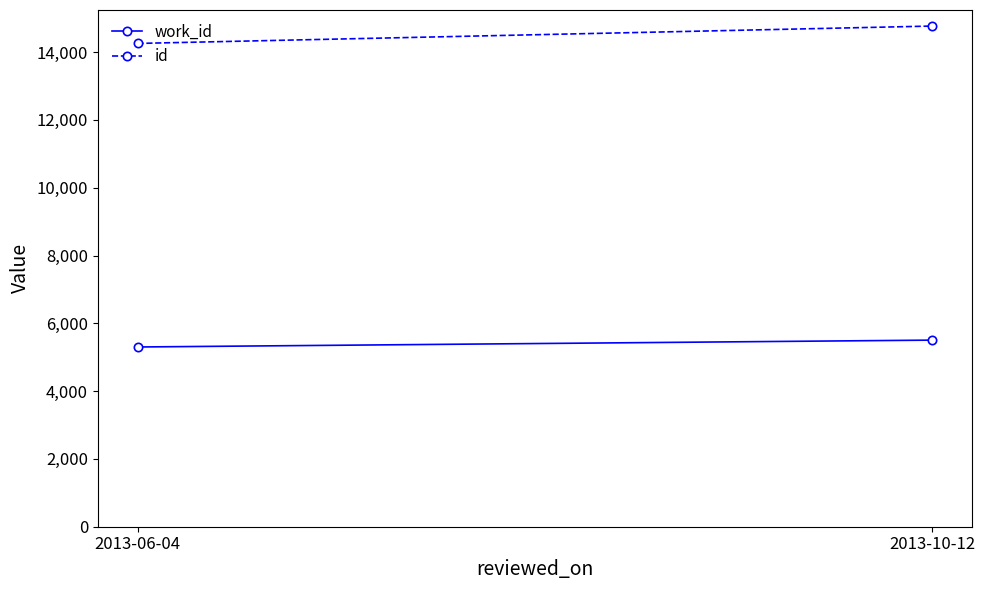

Which category has the highest value across all series?

2013-10-12